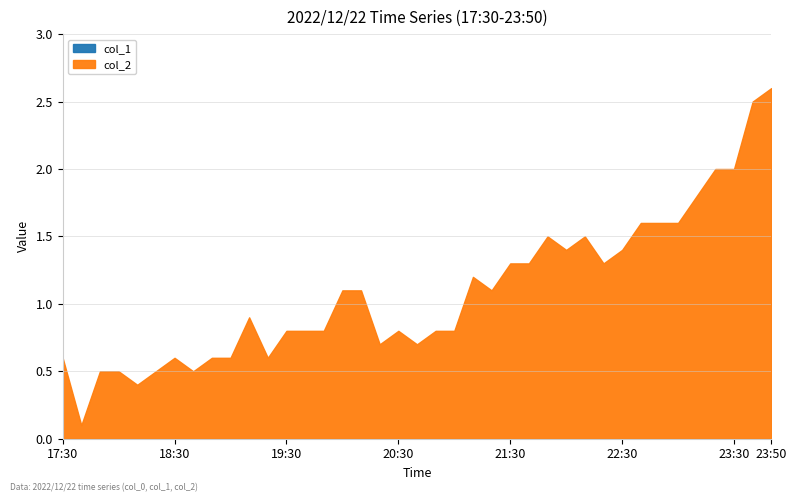

How many times do col_2 and col_1 cross each other?

2